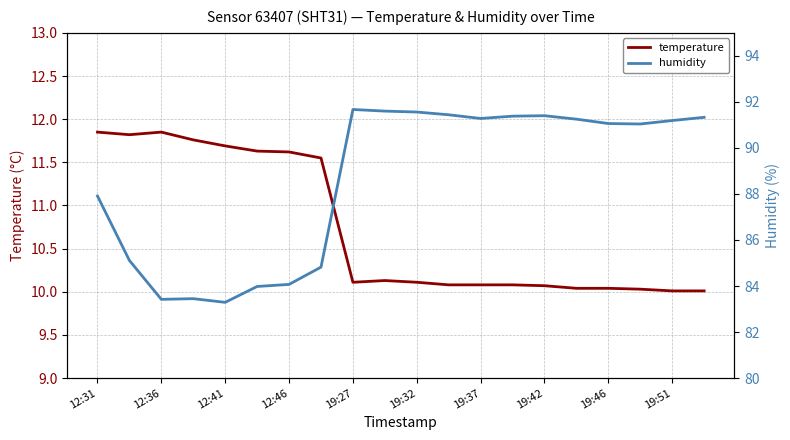

The value of temperature at 19:42 is 10.1. True or false?

True